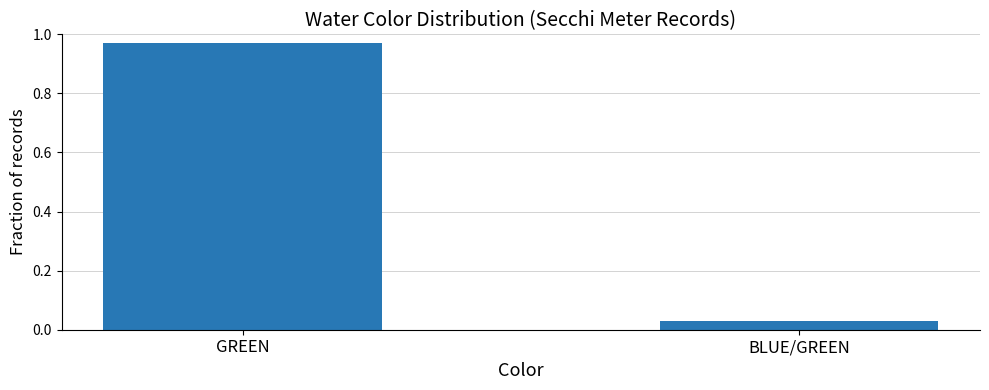

What is the difference between the values at BLUE/GREEN and GREEN?

0.9